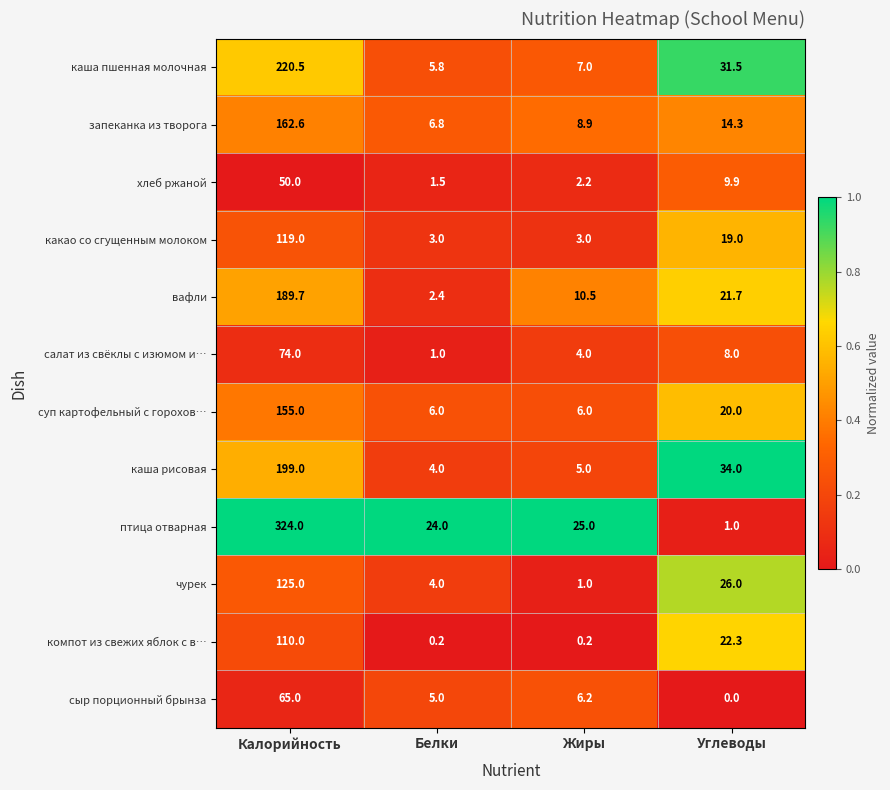

Which series has the largest total across all categories?

птица отварная